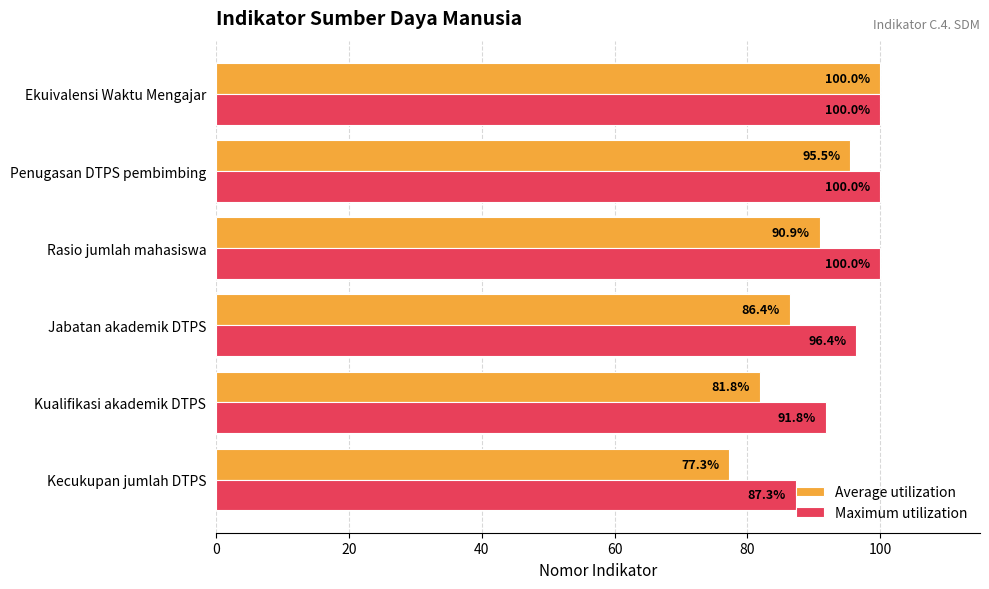

Is the value of Average utilization at Jabatan akademik DTPS greater than the value of Maximum utilization at Kualifikasi akademik DTPS?

No